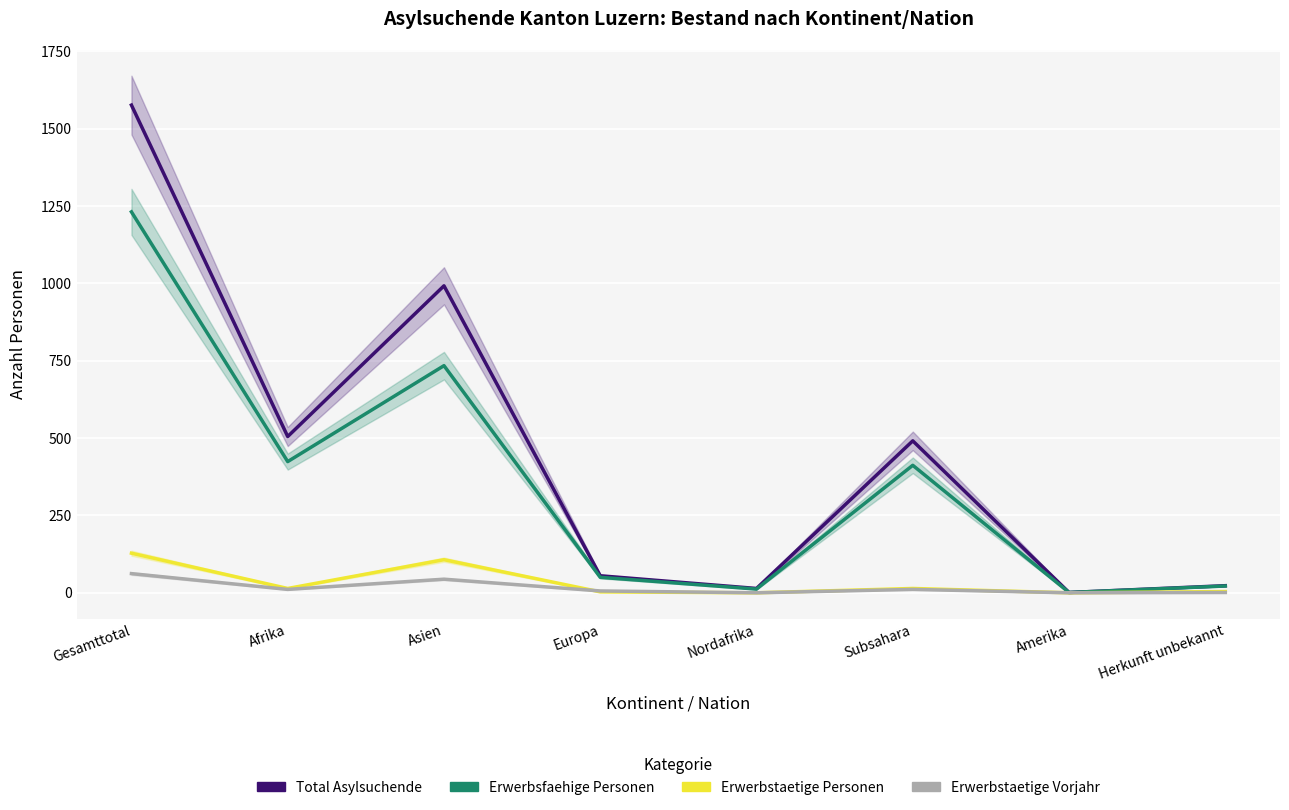

At which category is the sum across all series the highest?

Gesamttotal